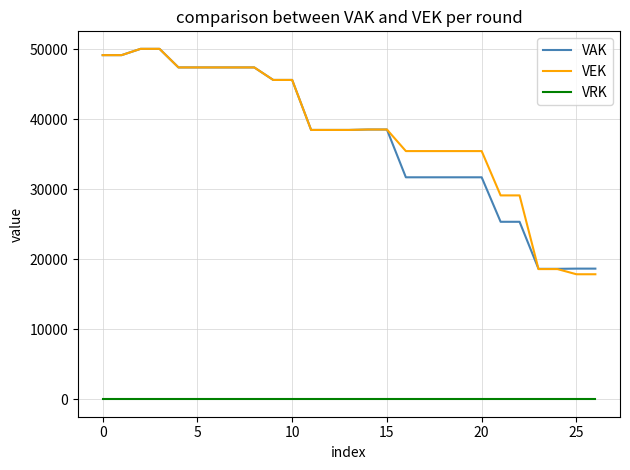

True or false: VRK and VAK cross at least once.

False